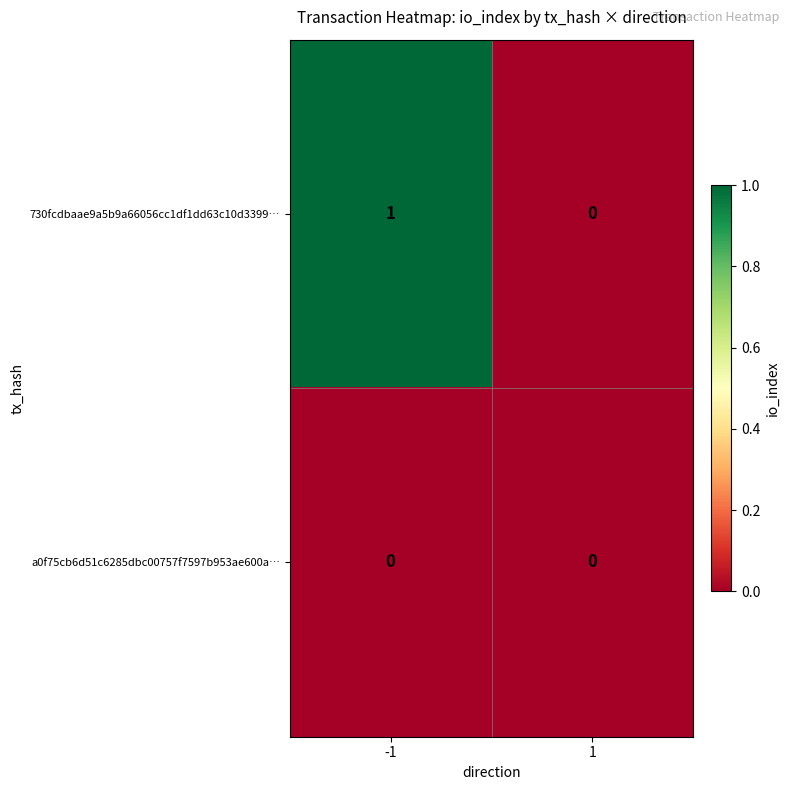

Which series has the largest total across all categories?

730fcdbaae9a5b9a66056cc1df1dd63c10d3399…